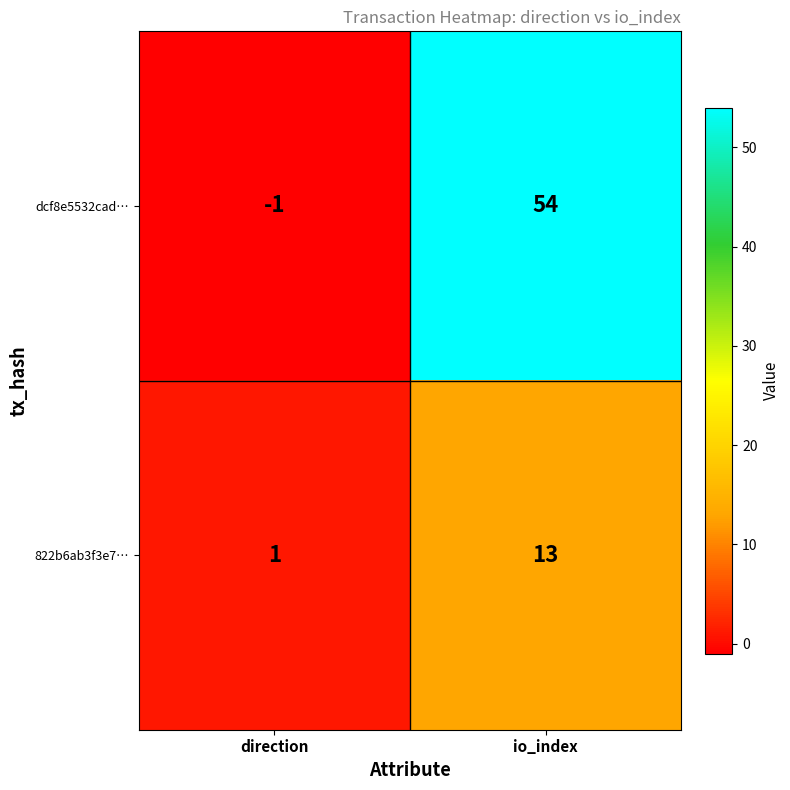

Rank the series by their average value, from lowest to highest.

822b6ab3f3e7…, dcf8e5532cad…